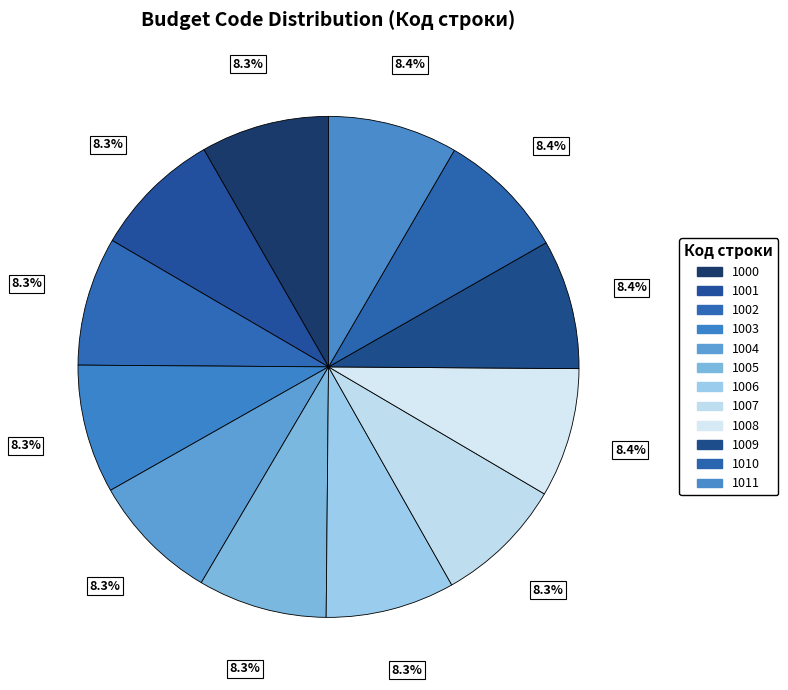

Combined, do 1004 and 1001 account for over 50%?

No